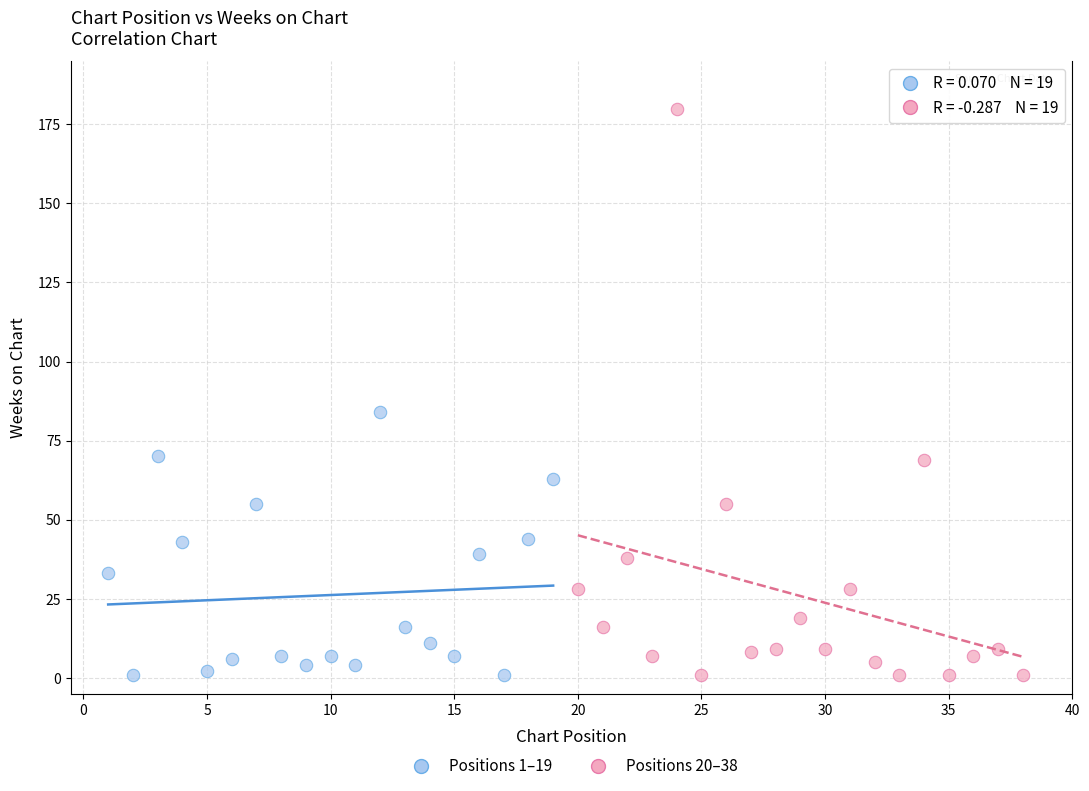

Which series has the widest spread of Y values?

Positions 20–38